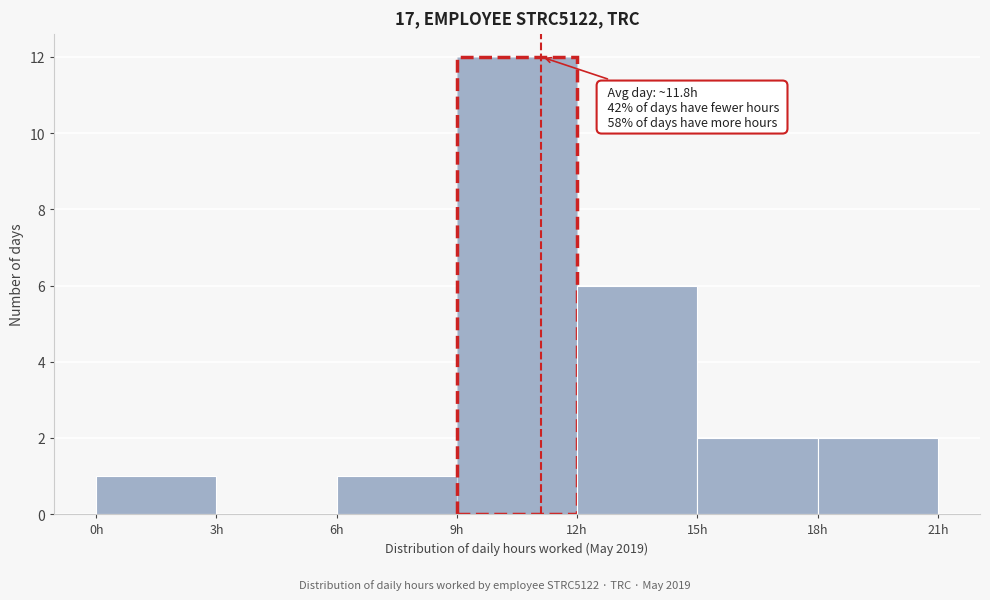

Which range on the x-axis has the tallest bar?

9 to 12